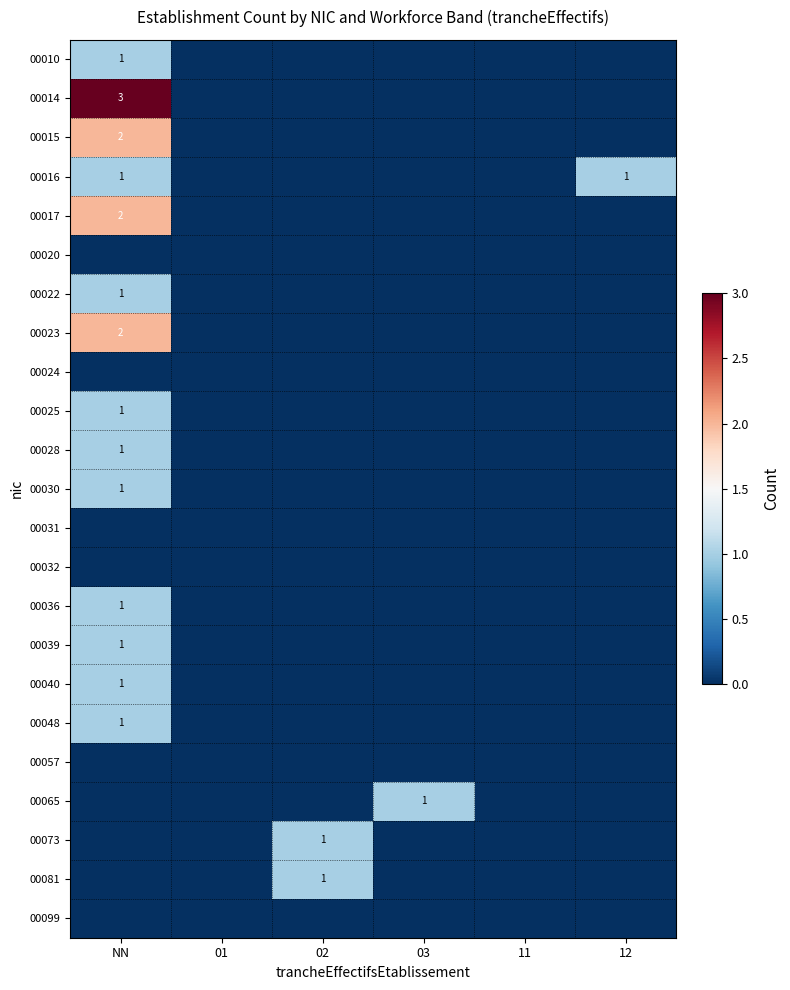

Is it true that 00015 equals 2 at NN?

True